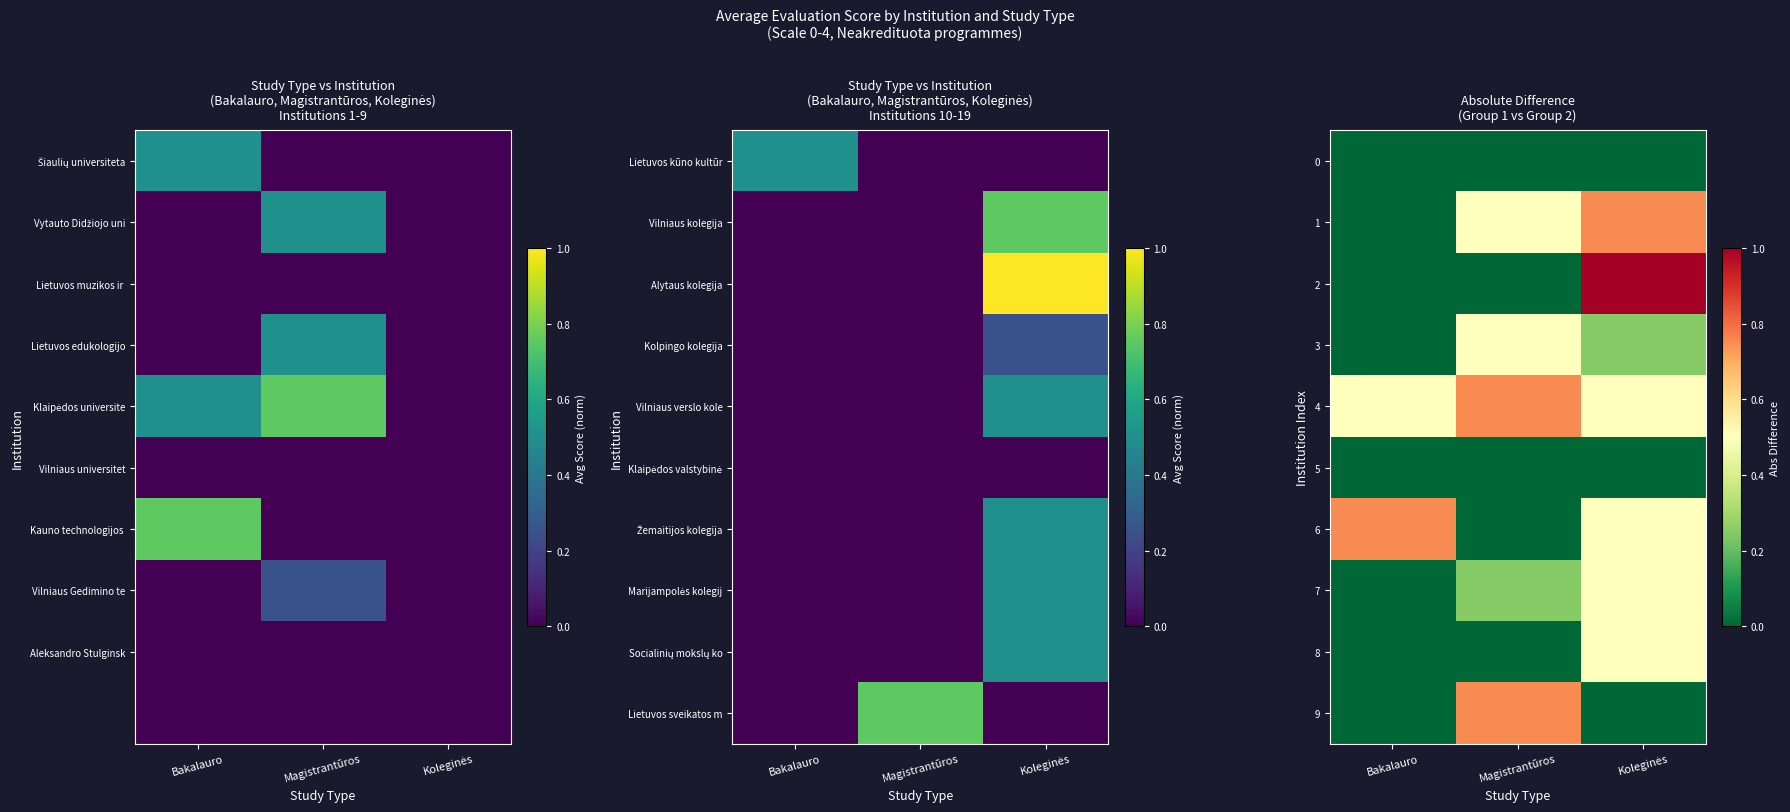

The 9 series shows 0.0 at Koleginės. True or false?

True